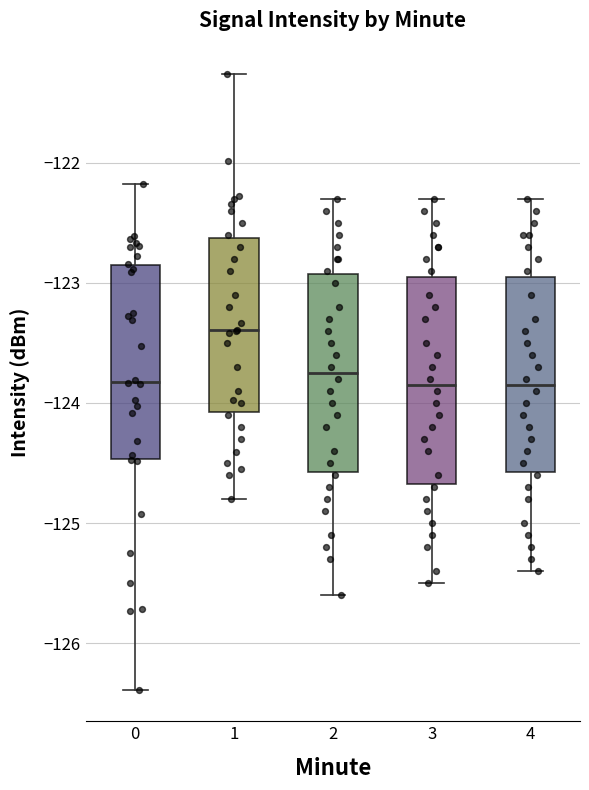

Where does the median line of the box at x = 3 sit on the y-axis? The values are not printed on the chart, so give them approximately, as read against the axis.

-123.8